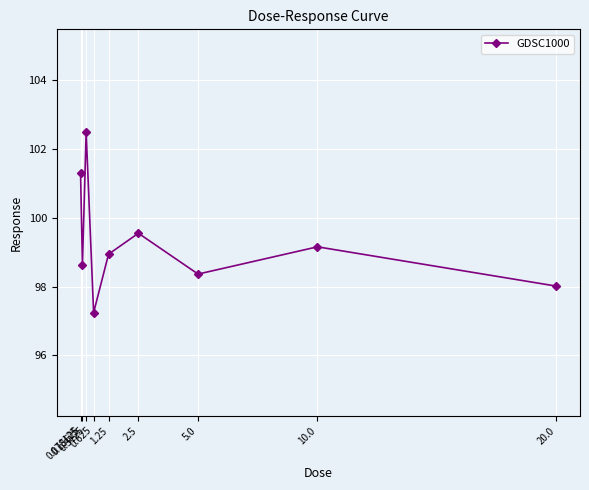

What is the label of the 8th point from the left?

10.0